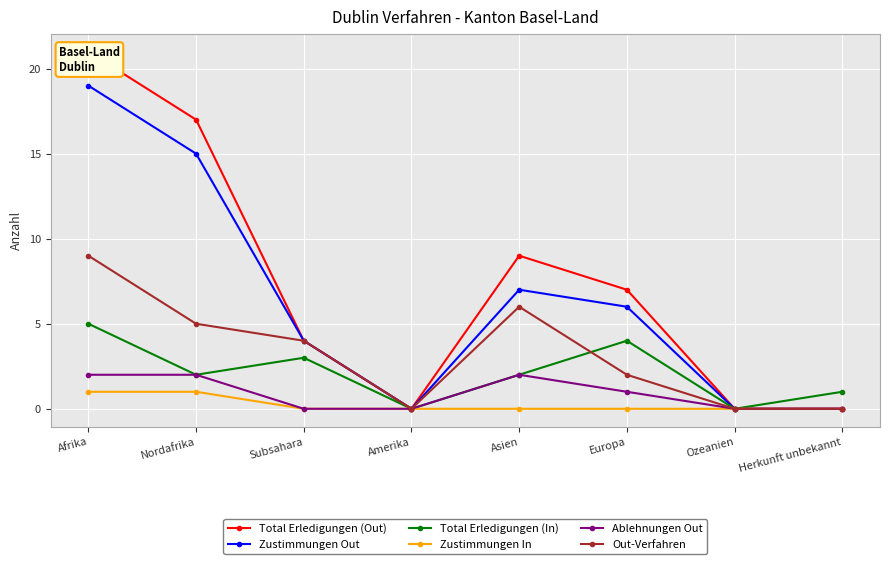

Is it true that Zustimmungen In equals -1 at Asien?

False